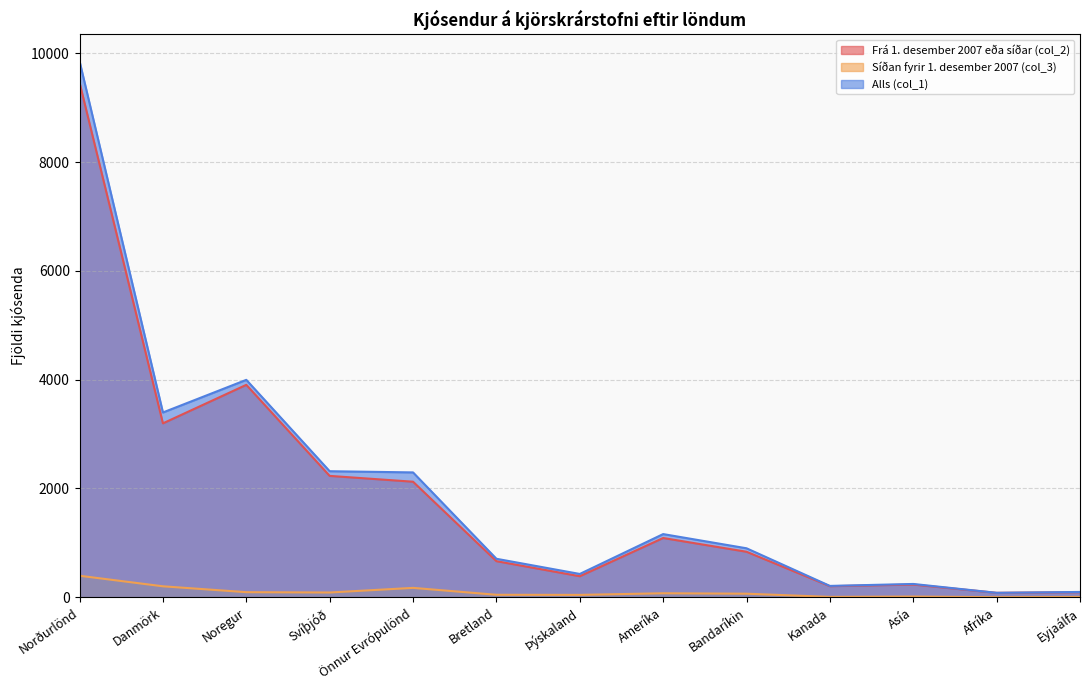

At which label does Alls (col_1) reach its minimum?

Afríka